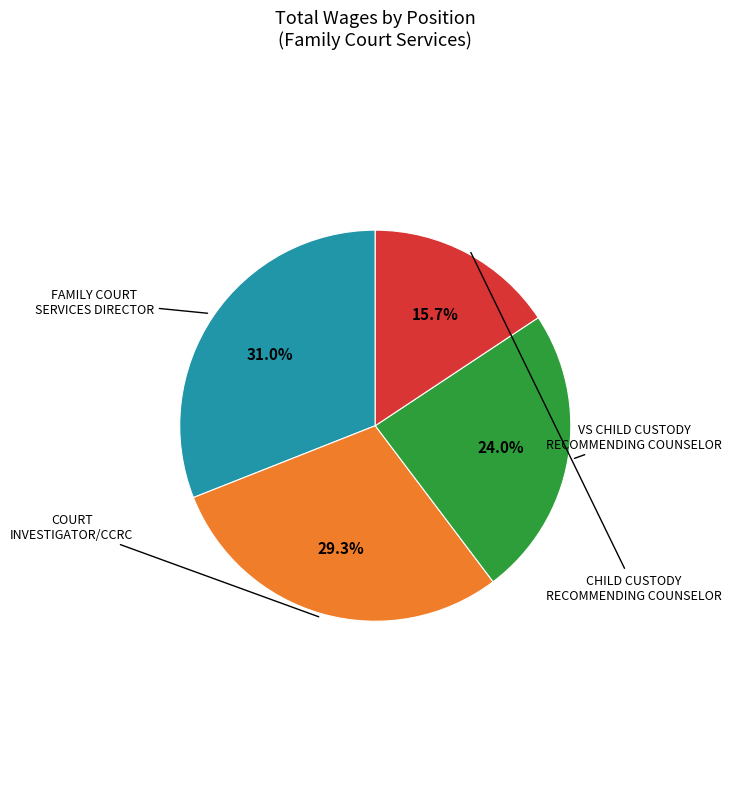

Is there a majority slice in this chart?

No